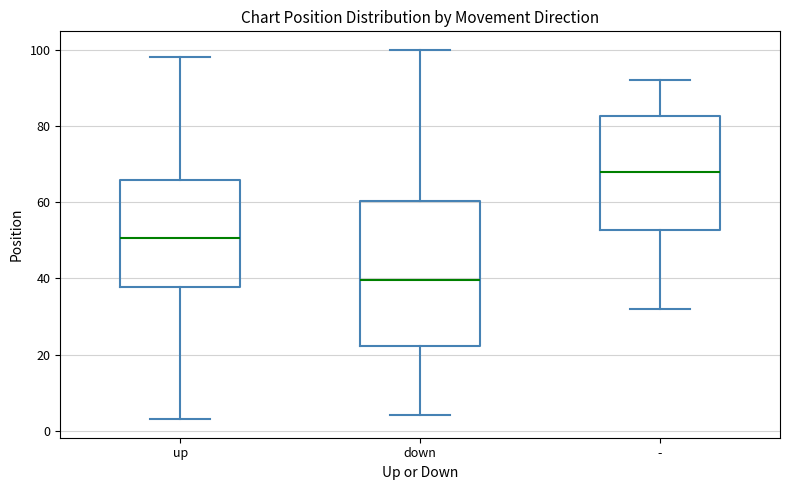

Where does the upper whisker of the box for down end on the y-axis? The values are not printed on the chart, so give them approximately, as read against the axis.

100